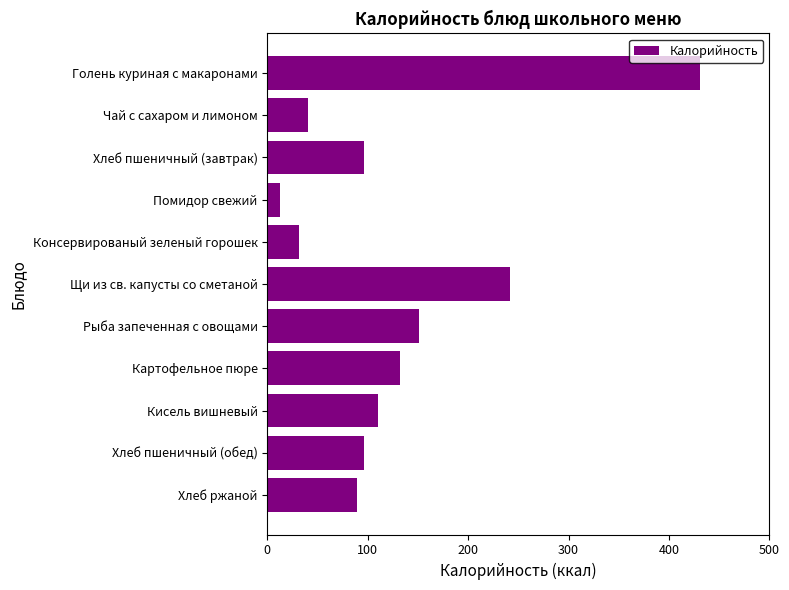

Count the number of categories in the chart.

11